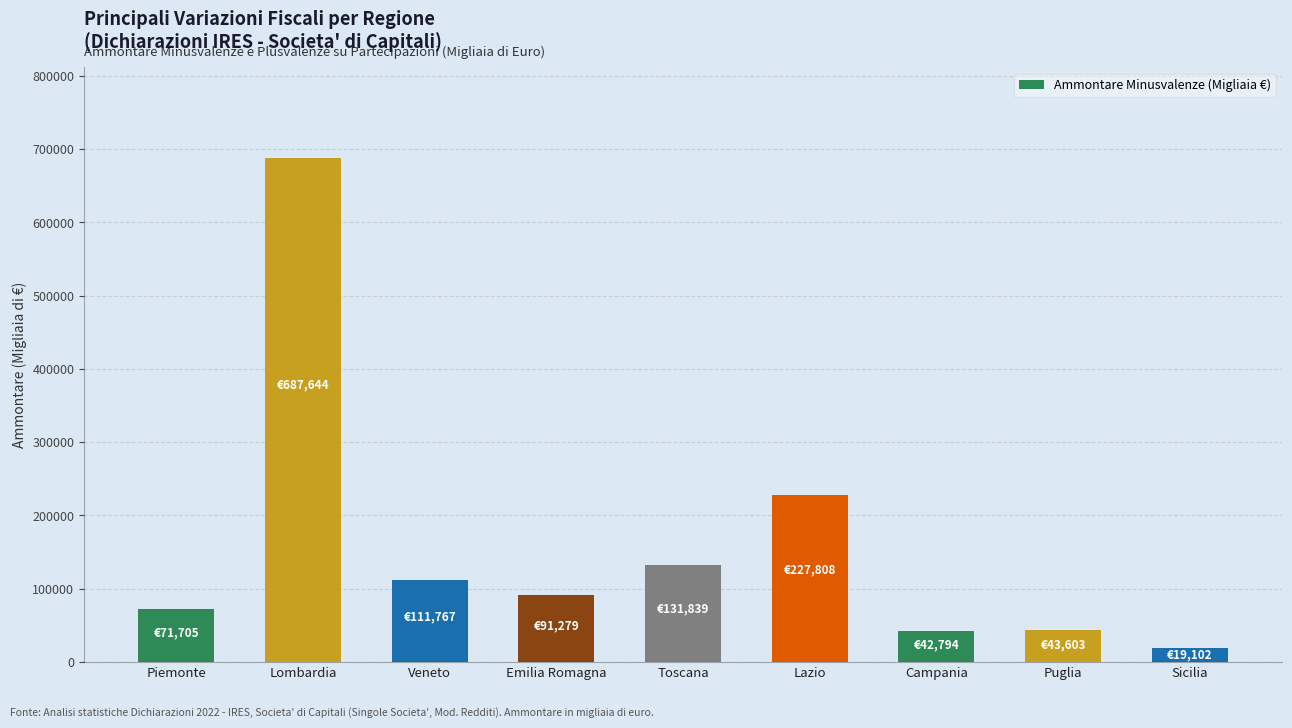

What is the sum of all values?

1427541